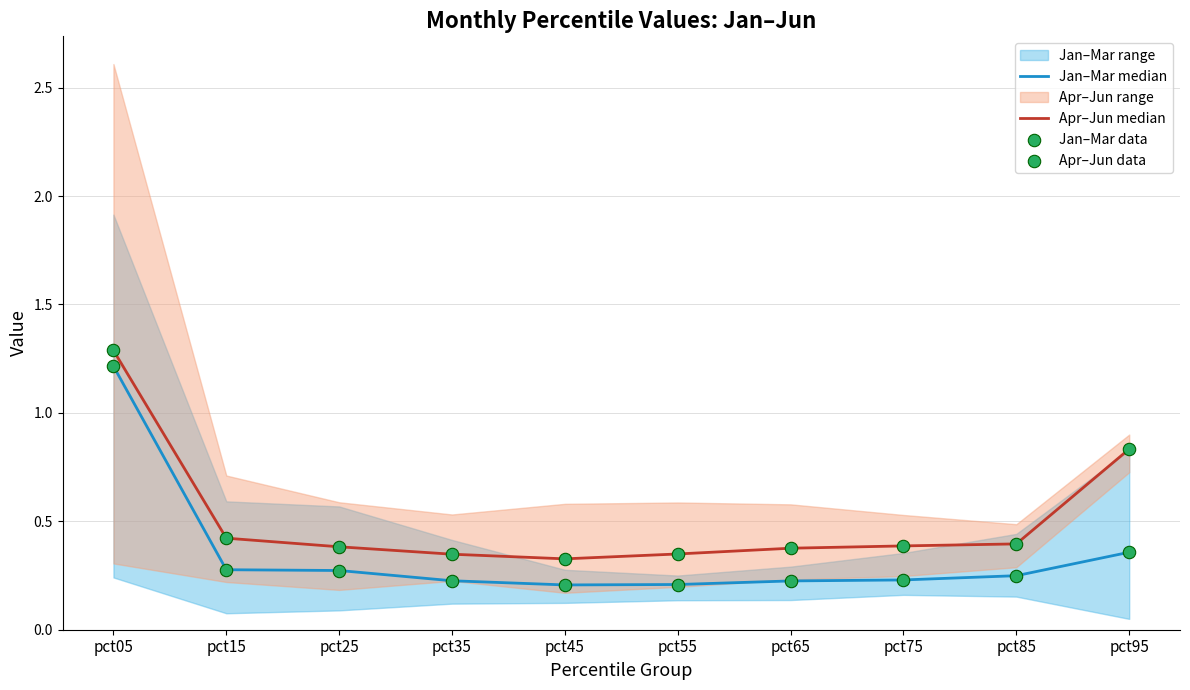

Which series has the largest total across all categories?

Apr–Jun median